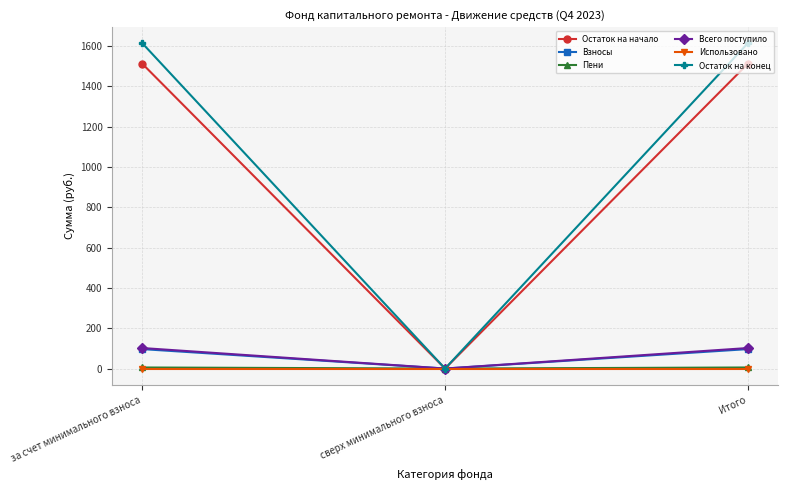

How many lines are shown in the chart?

6